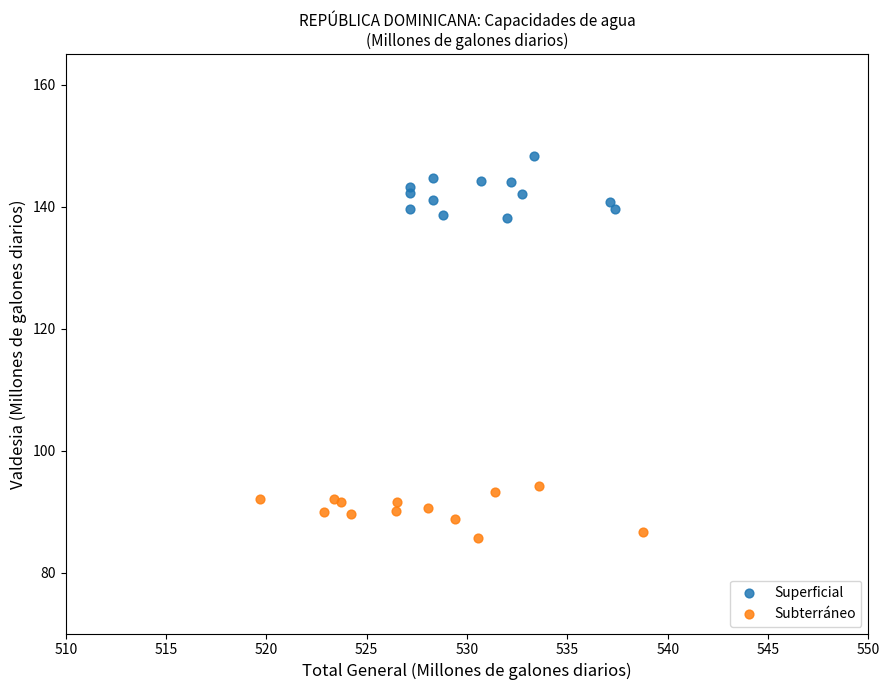

Which series reaches the minimum Y coordinate?

Subterráneo